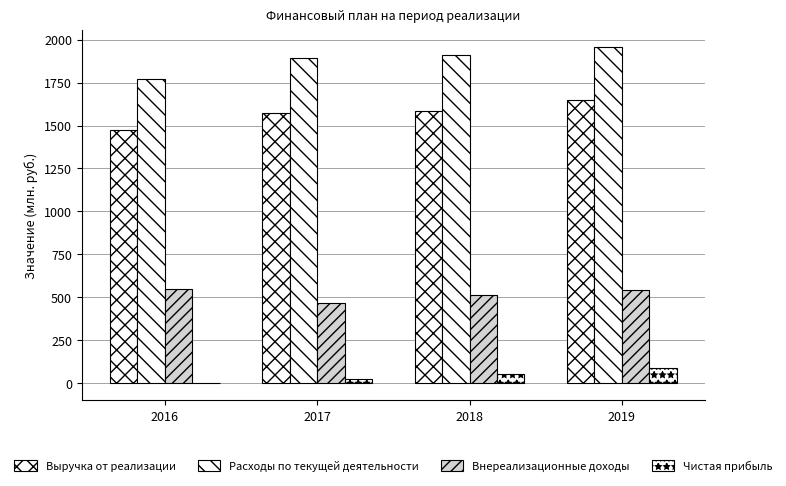

What is the total value across all series at 2016?

3789.4